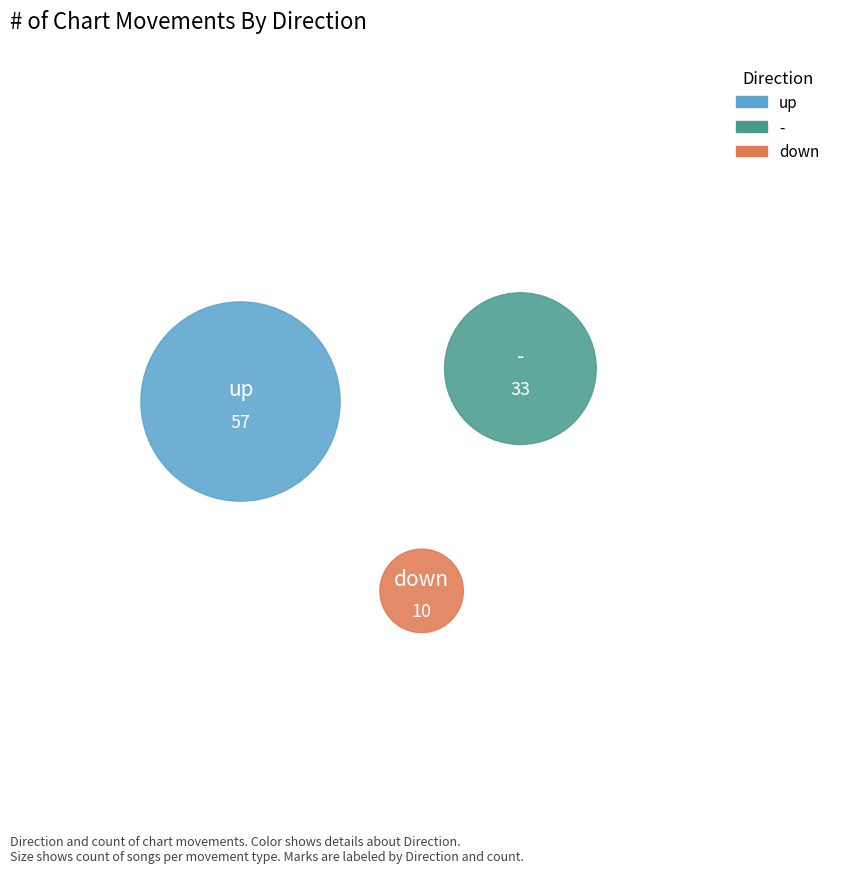

What percentage is the up slice, to the nearest percent?

57%